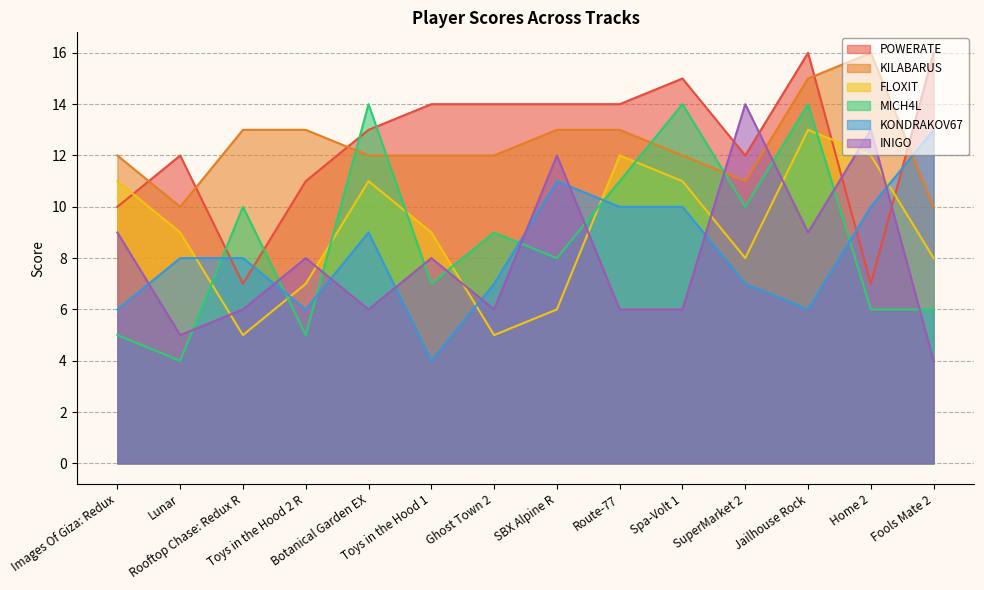

What is the maximum value for INIGO?

14